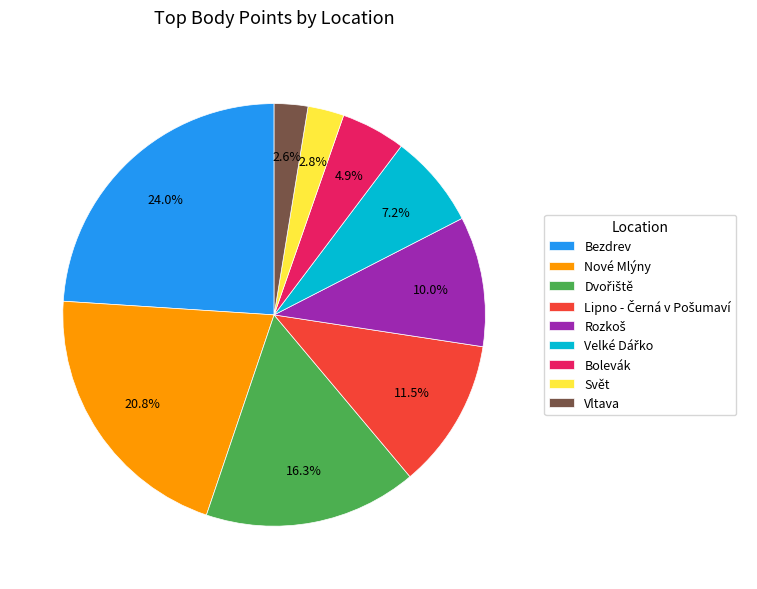

Which slice is the largest?

Bezdrev